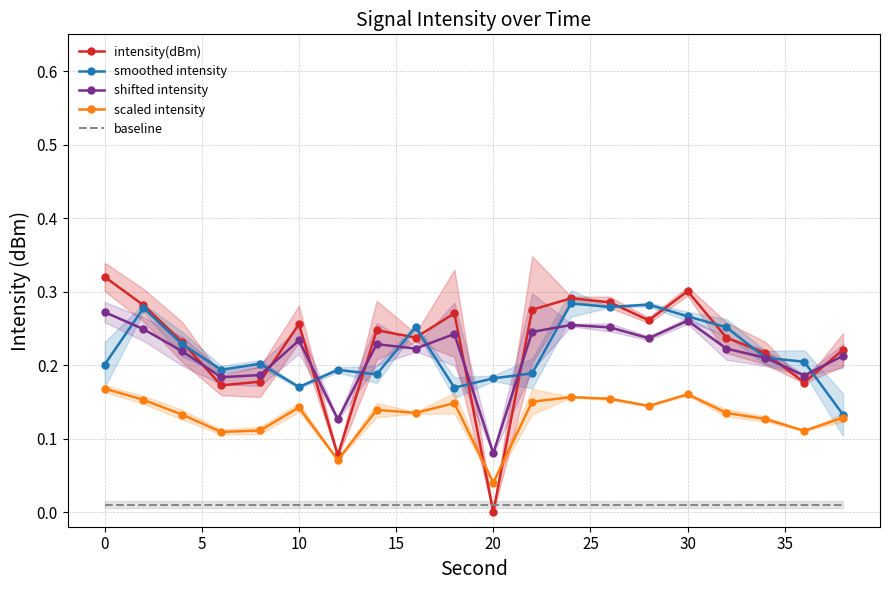

Which series has the largest total across all categories?

intensity(dBm)